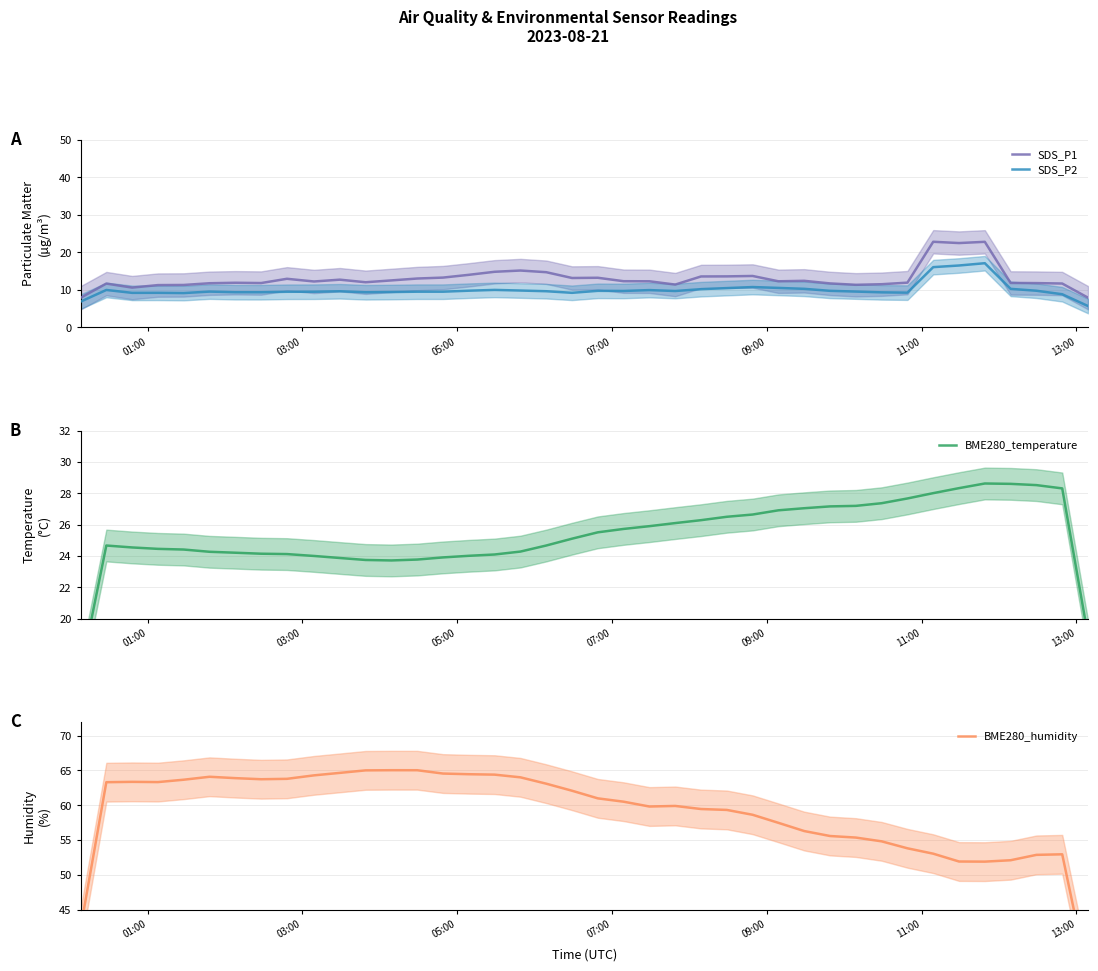

True or false: SDS_P2 and SDS_P1 intersect in this chart.

False